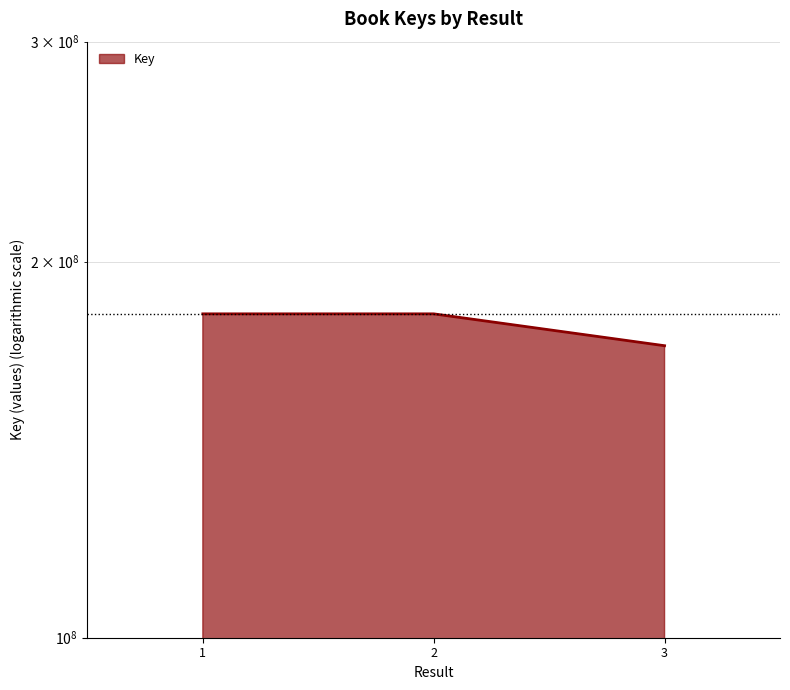

How many lines are shown in the chart?

1